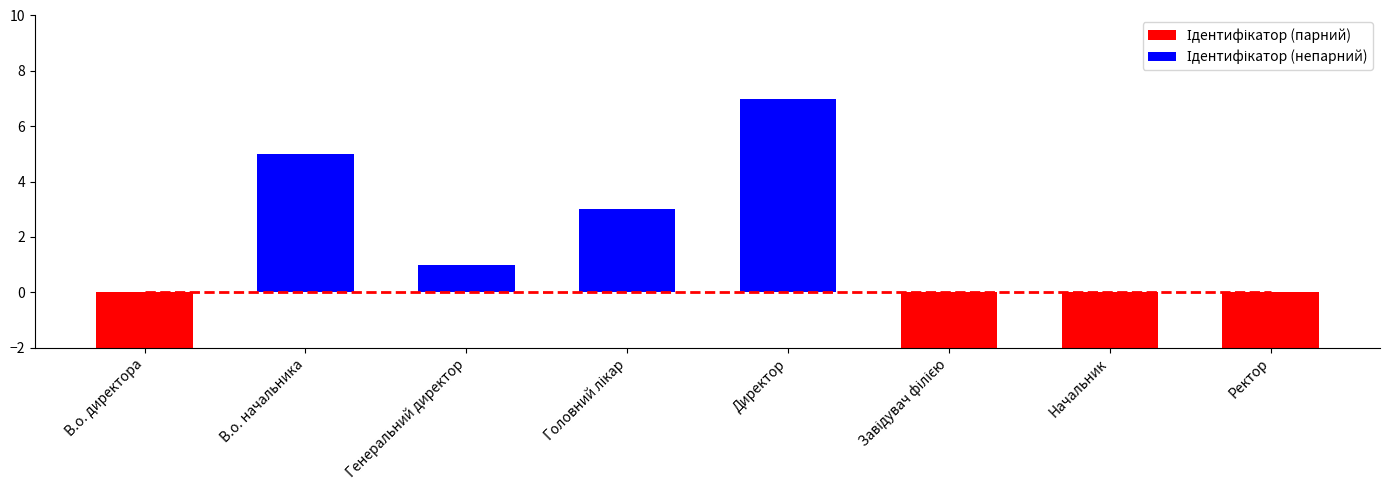

What are all the series names shown in the legend?

Ідентифікатор (парний), Ідентифікатор (непарний)